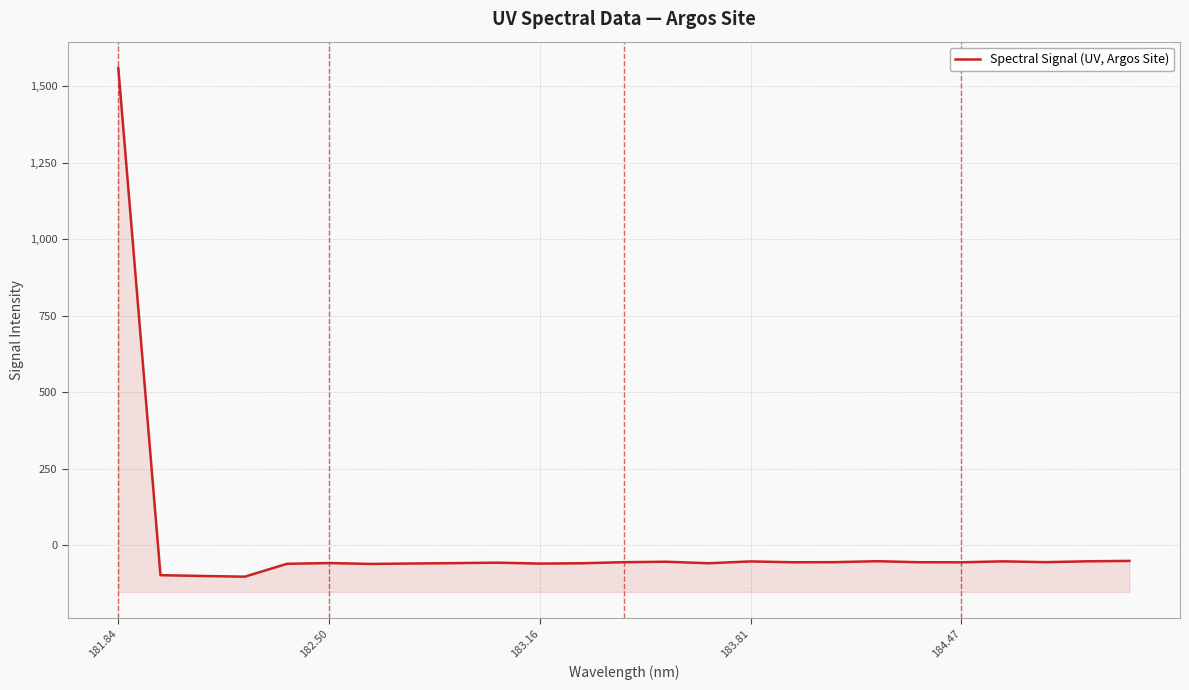

What is the maximum value shown in the chart?

1560.0